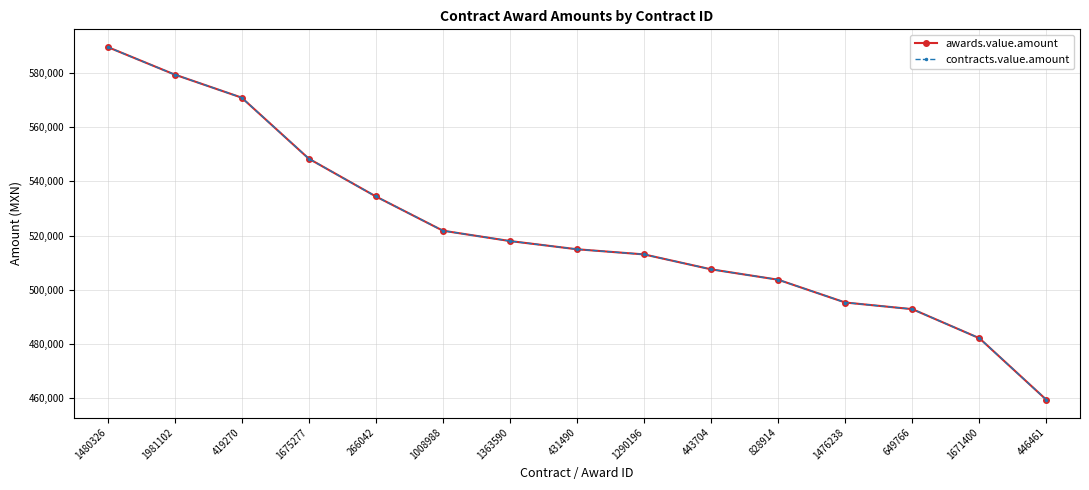

What is the approximate value of awards.value.amount at 419270?

570905.0